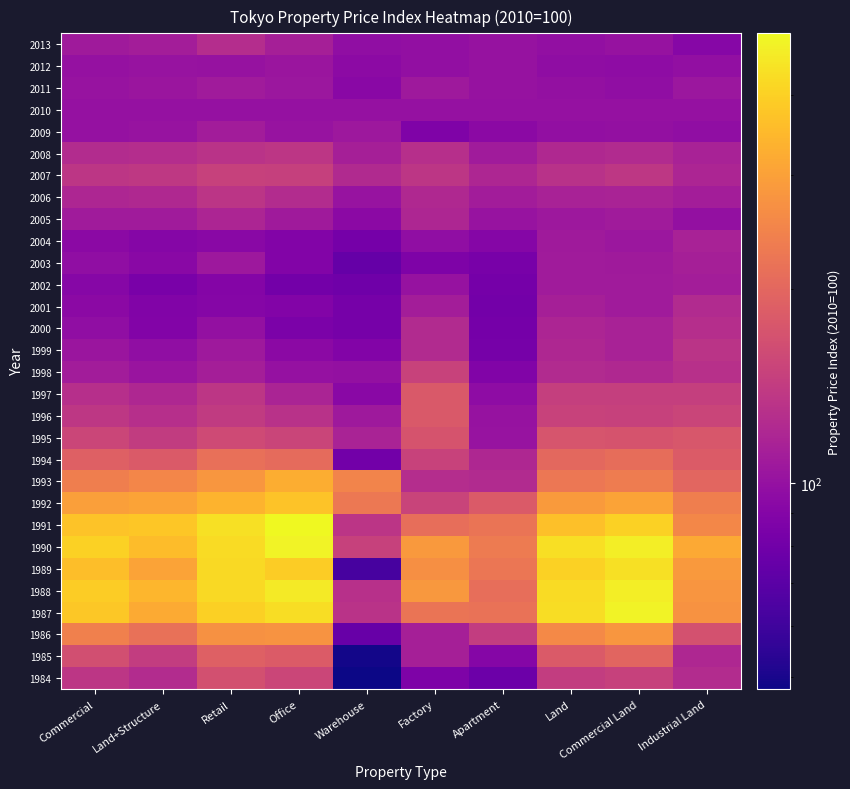

Rank the series at Land+Structure from lowest to highest value.

2002, 2001, 2000, 2004, 2003, 1999, 2010, 2009, 2012, 1998, 2011, 2005, 2013, 1997, 2006, 1984, 2008, 1996, 2007, 1995, 1985, 1994, 1986, 1993, 1992, 1989, 1987, 1988, 1990, 1991